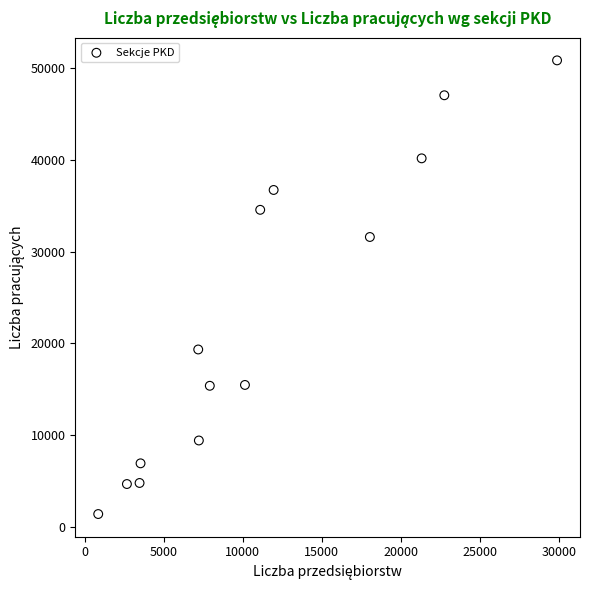

What is the range of Y values (max minus min)?

49504